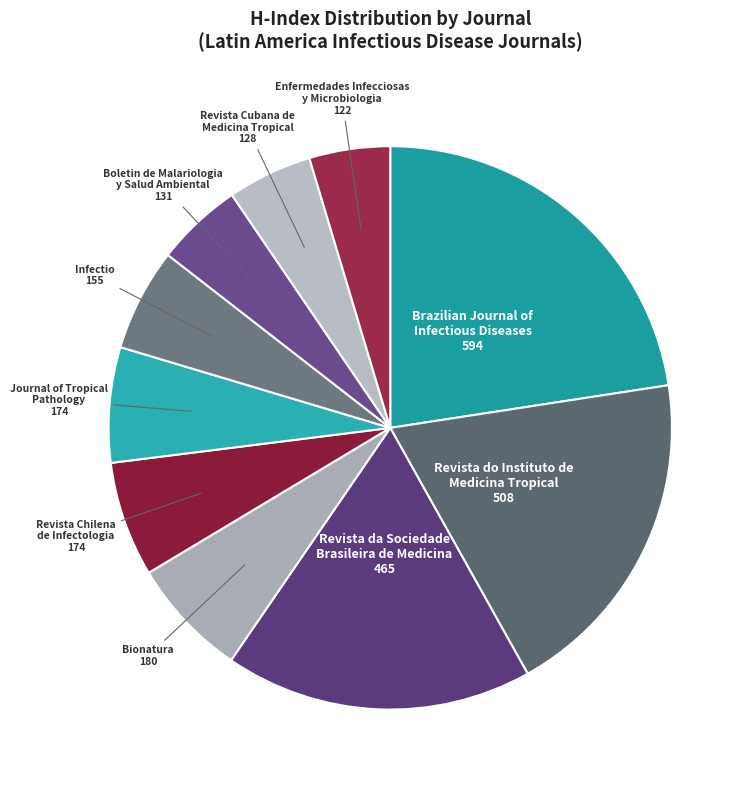

What is the smallest slice in the pie chart?

Enfermedades Infecciosas y Microbiologia